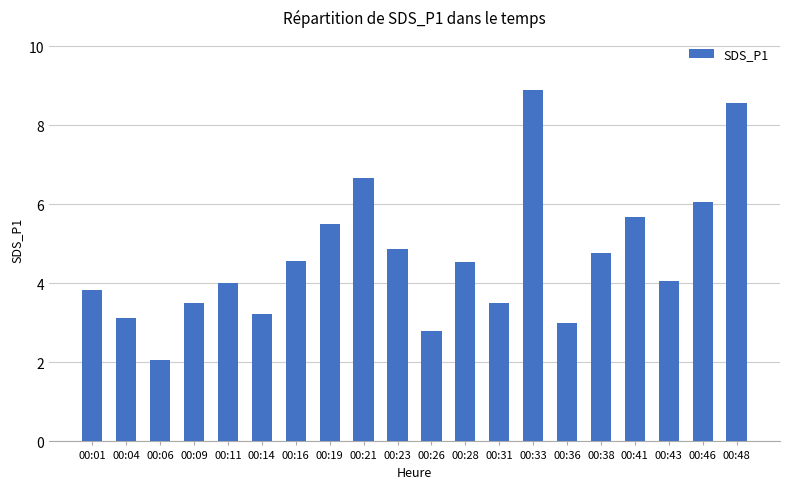

Approximately how many times larger is the value at 00:36 compared to 00:26?

1.1